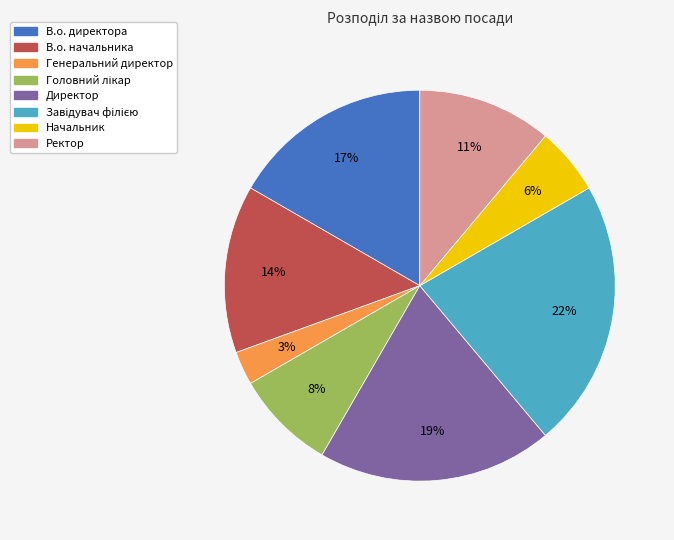

How many slices are in this pie chart?

8